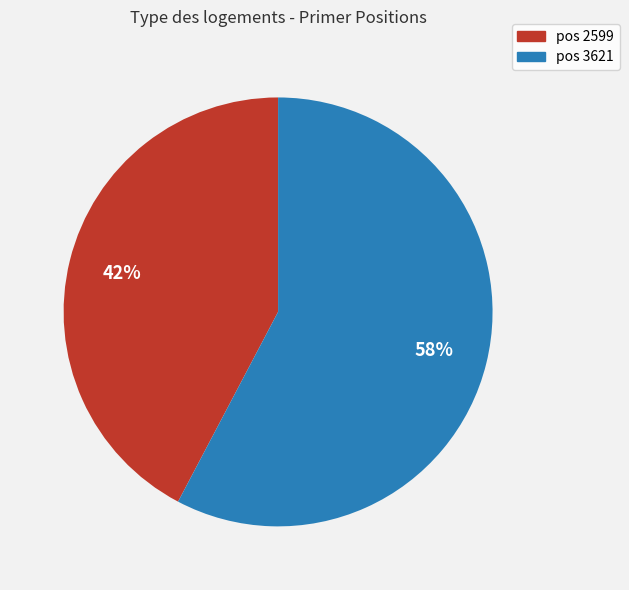

Does any single category account for the majority?

Yes